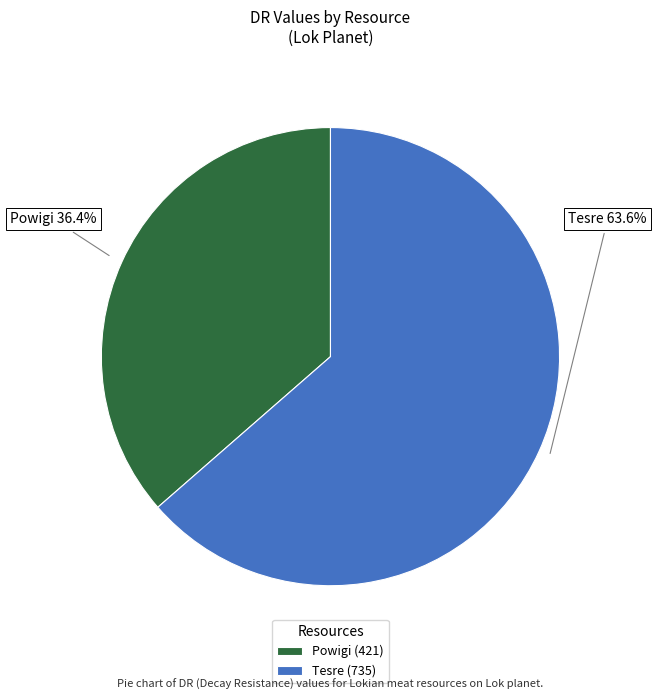

Does Powigi account for over 50% of the chart?

No